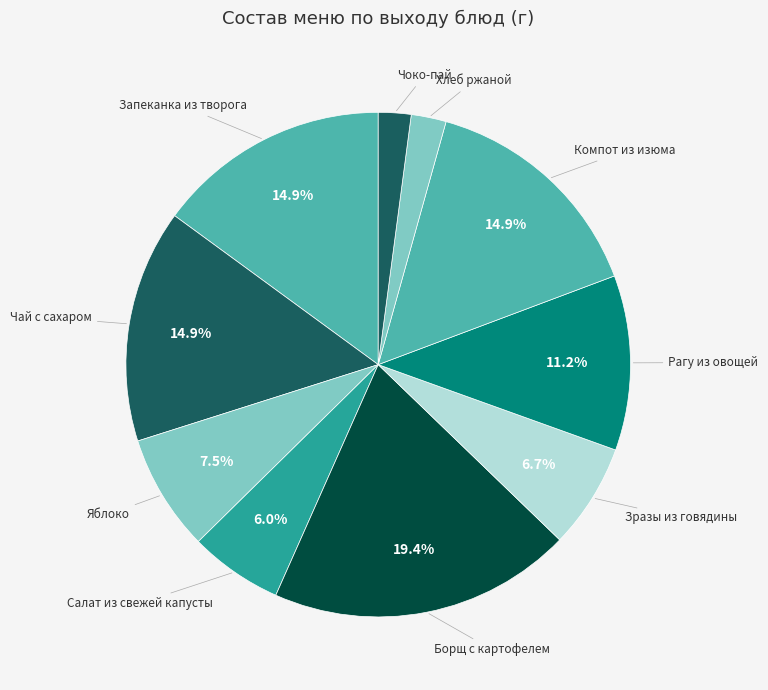

What percentage is the Компот из изюма slice, to the nearest percent?

15%